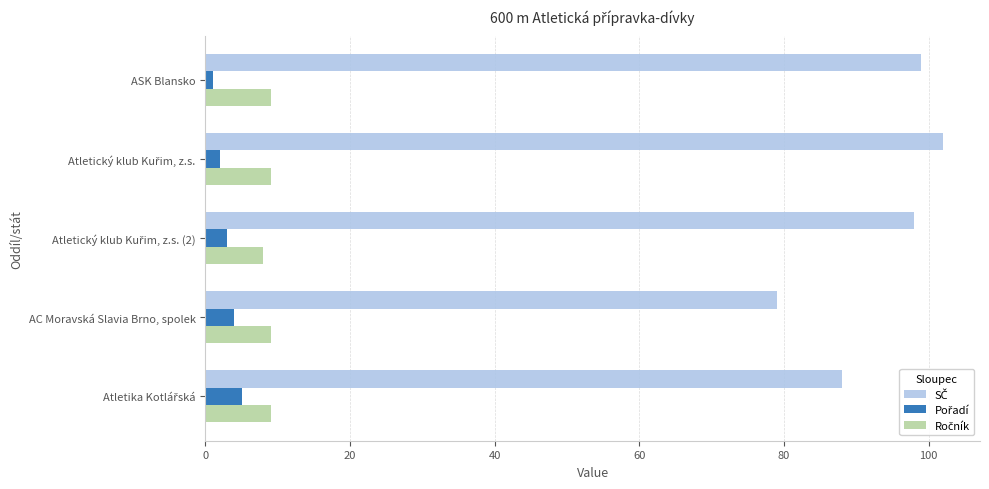

At how many categories does at least one series exceed 32?

5